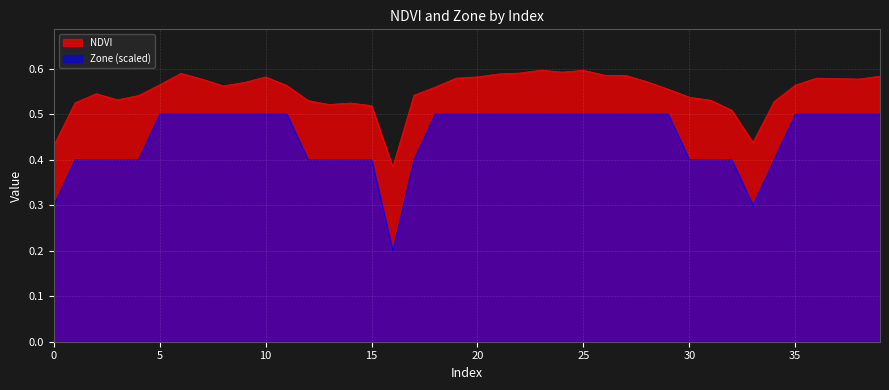

Does the chart display data point markers on the line(s)?

No